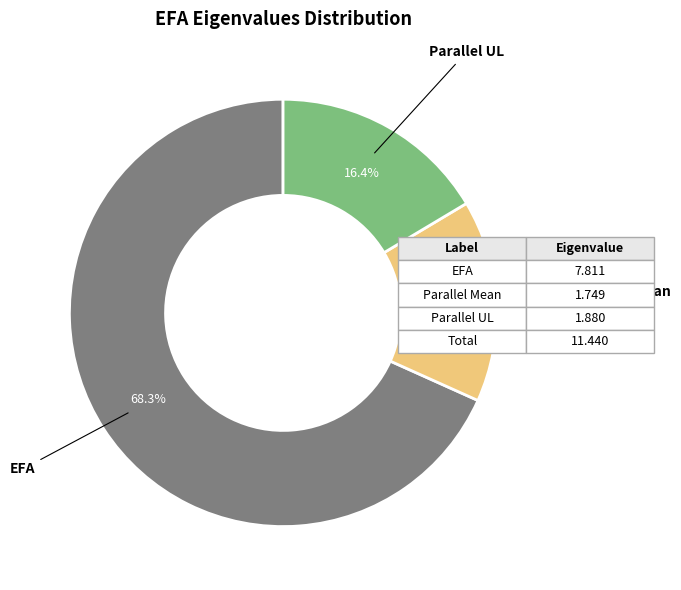

Which category has the biggest portion of the pie?

EFA